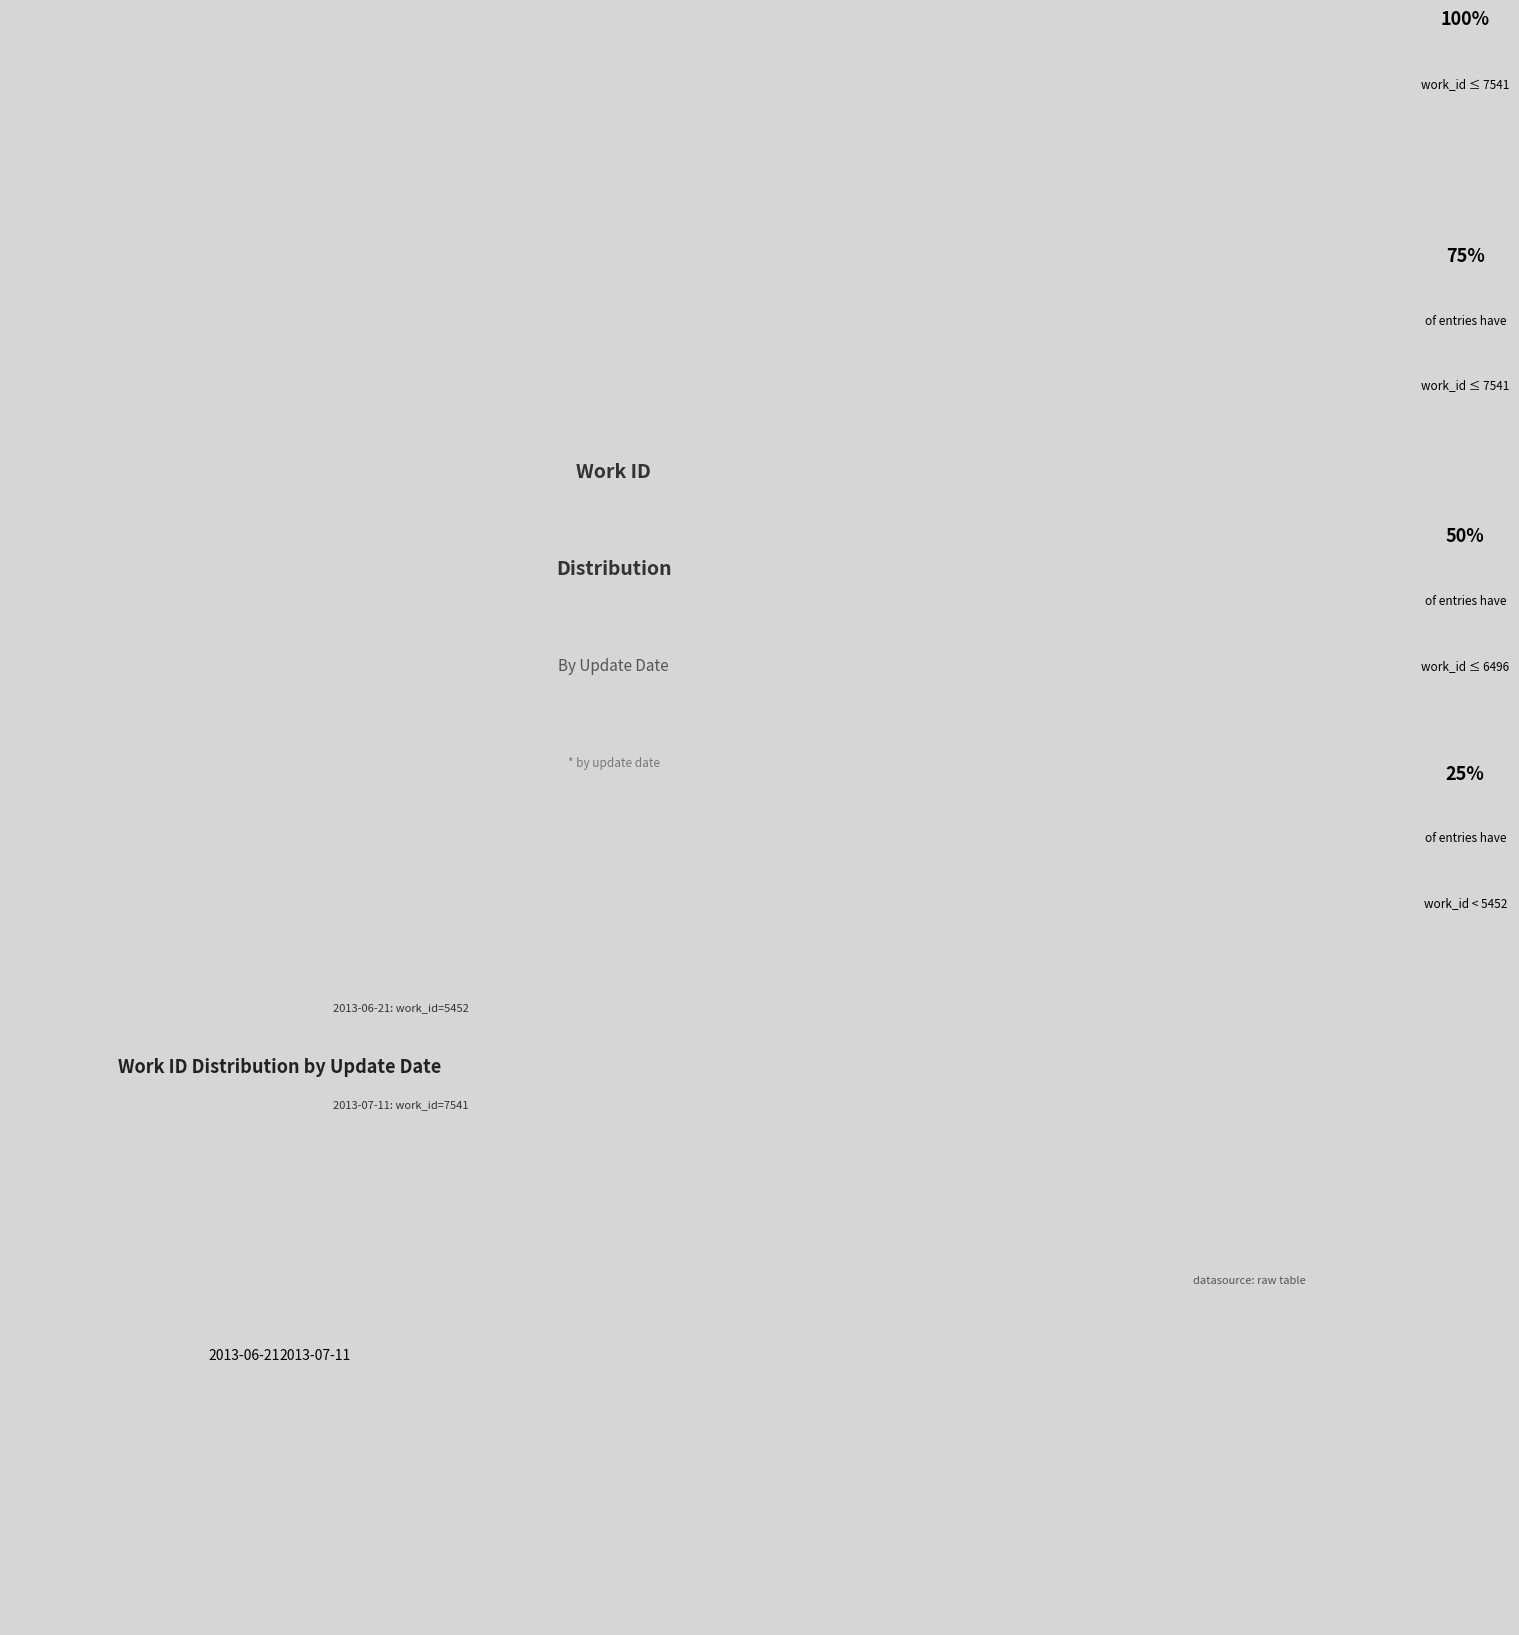

What is the ratio of the value at 2013-06-21 to the value at 2013-07-11?

0.7